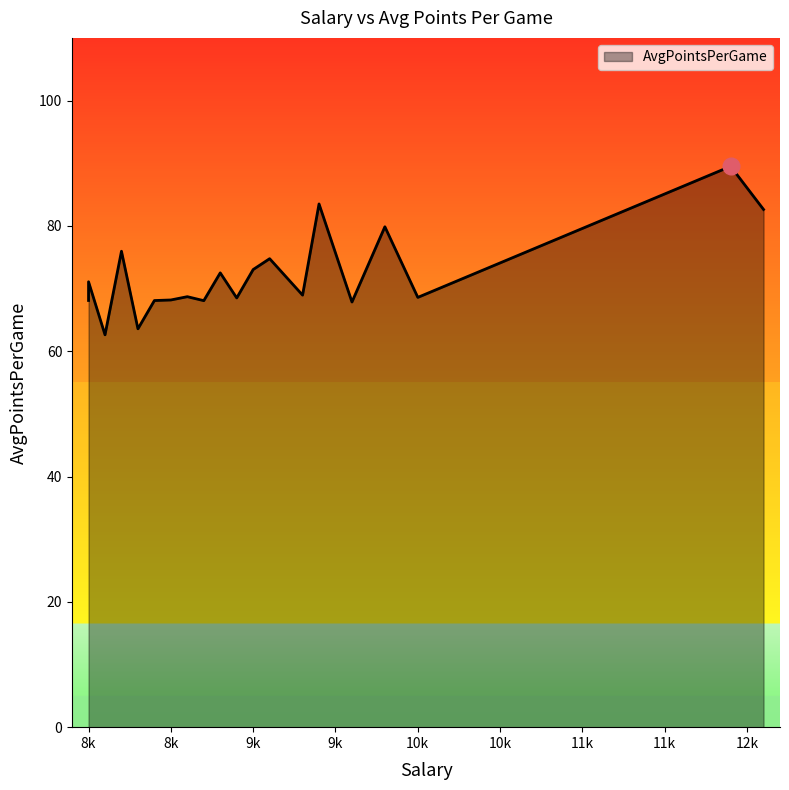

Is it true that the value at 10000 is 68.6?

True